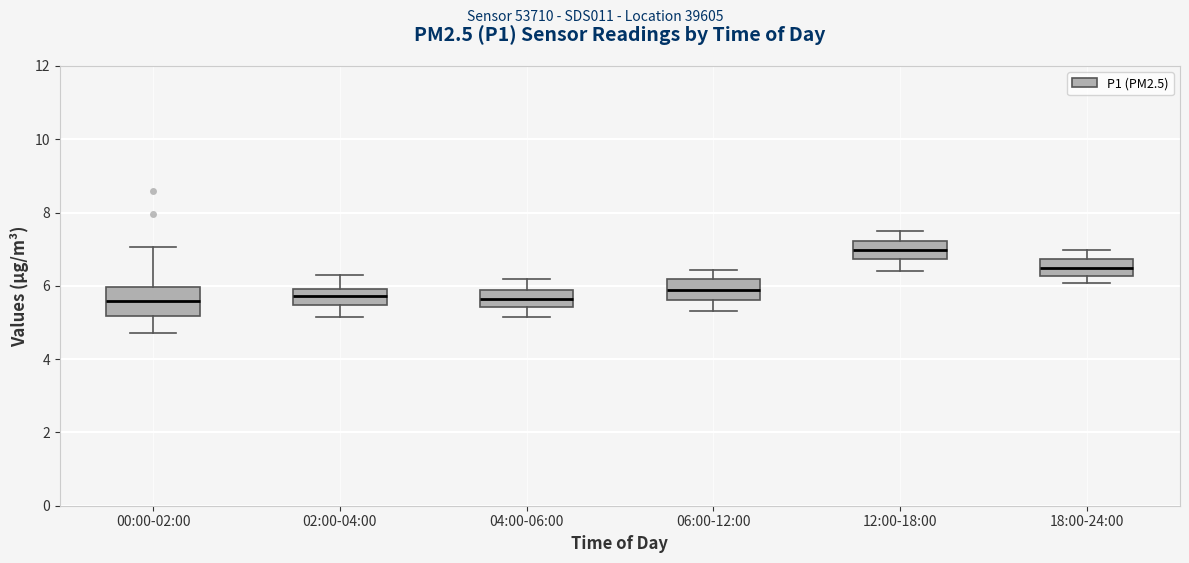

Which box is the tallest, from its lower edge to its upper edge?

00:00-02:00